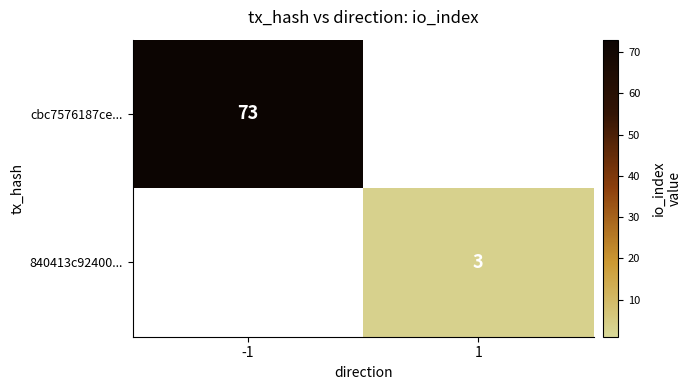

Is it true that cbc7576187ce... equals 119 at -1?

False